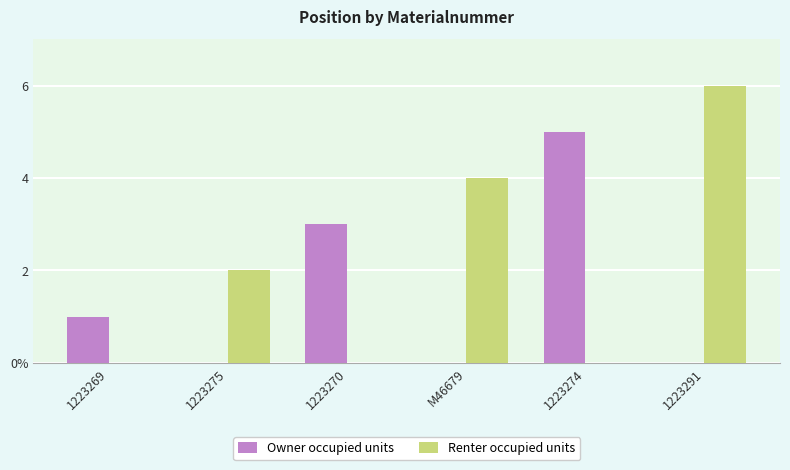

Which series changed the most between 1223274 and 1223291?

Renter occupied units